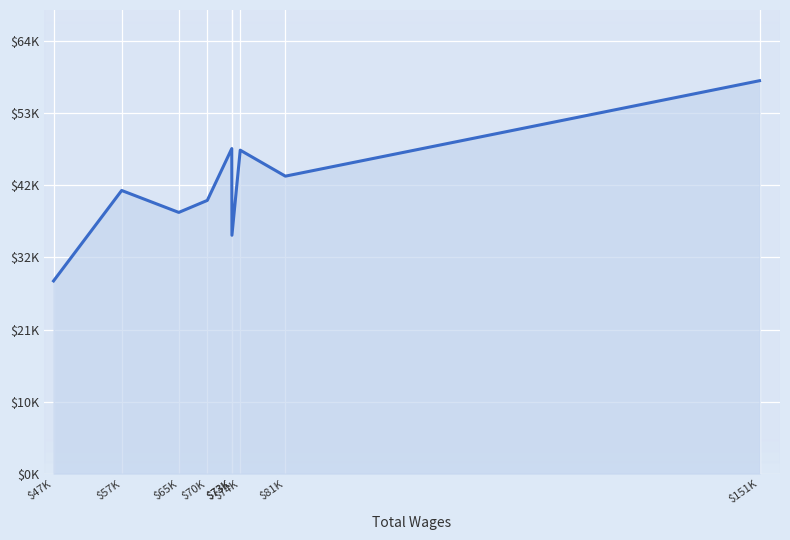

Is it true that the value at $47K is 9056?

False